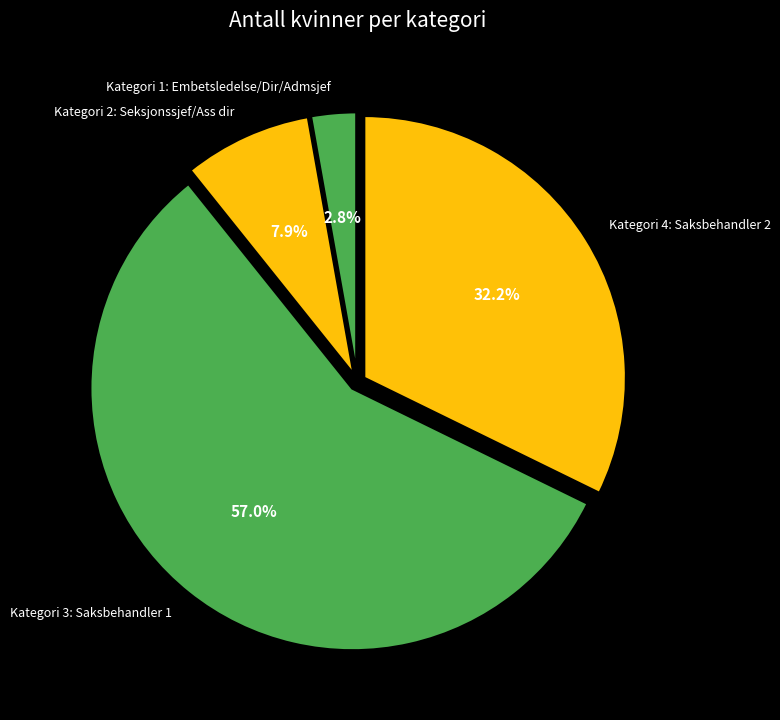

How many slices are in this pie chart?

4